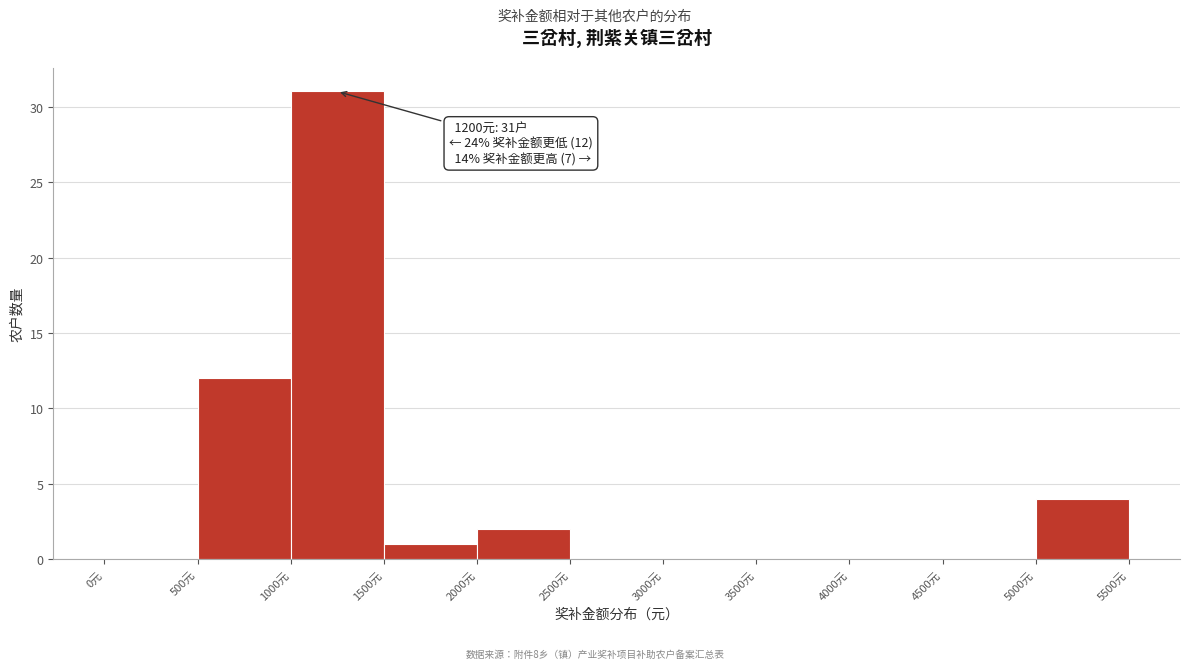

Which range on the x-axis has the tallest bar?

1000 to 1500